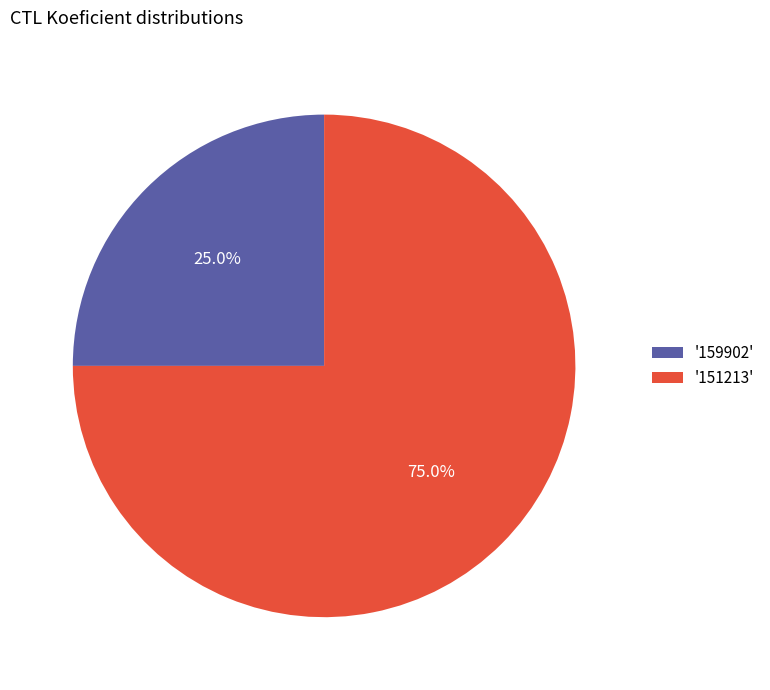

Rank the categories by value from highest to lowest.

'151213', '159902'